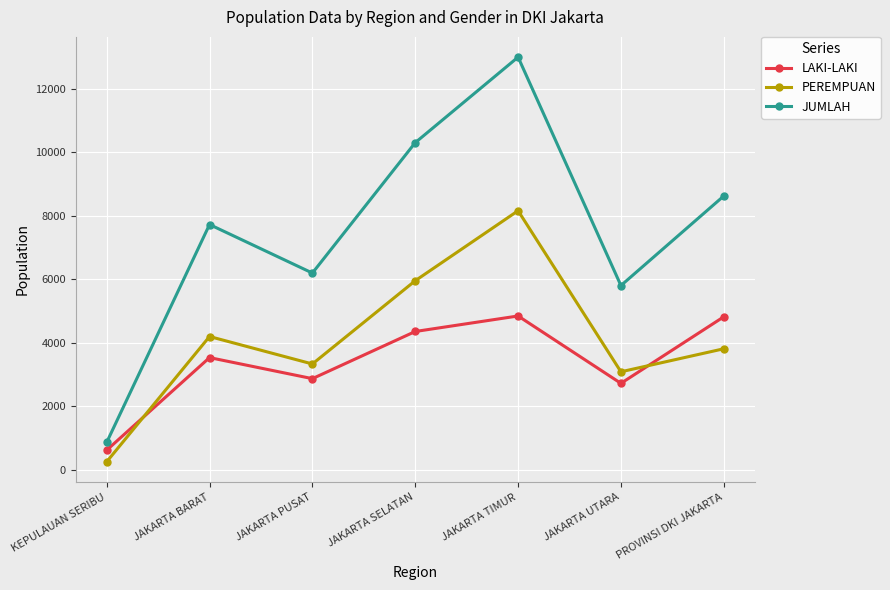

Which series changed the most between JAKARTA TIMUR and JAKARTA UTARA?

JUMLAH